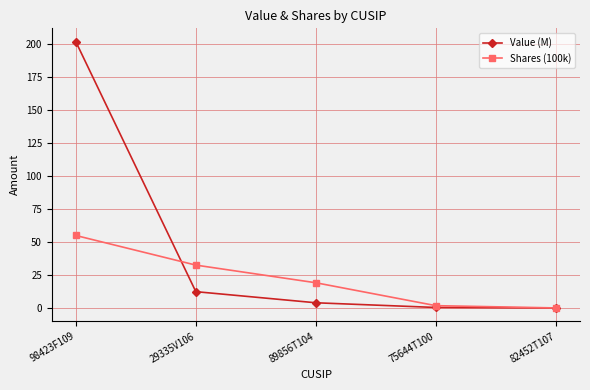

Is this an area chart (filled region under the line)?

No